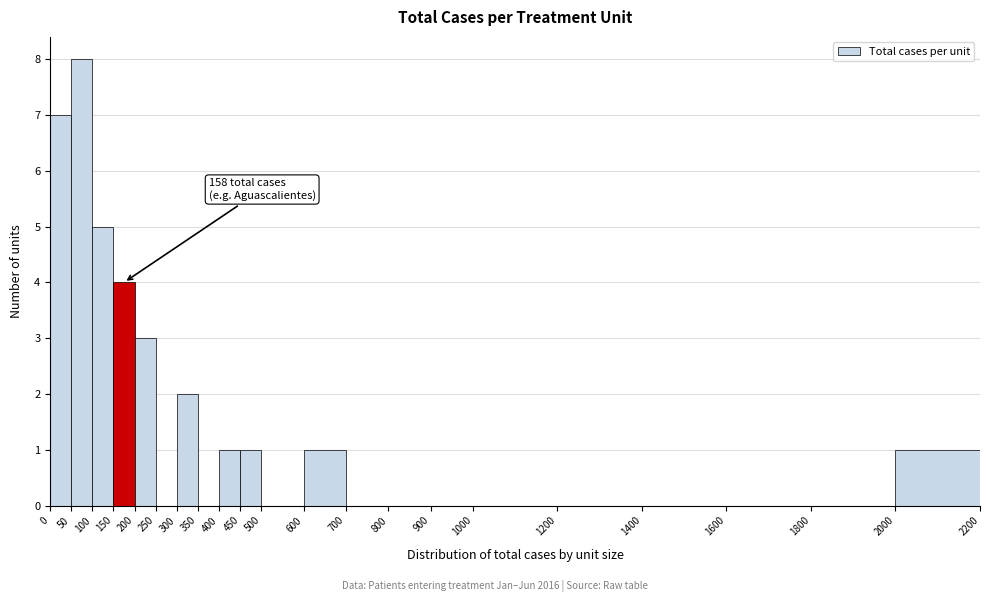

Over which range of the x-axis is the bar tallest?

50 to 100